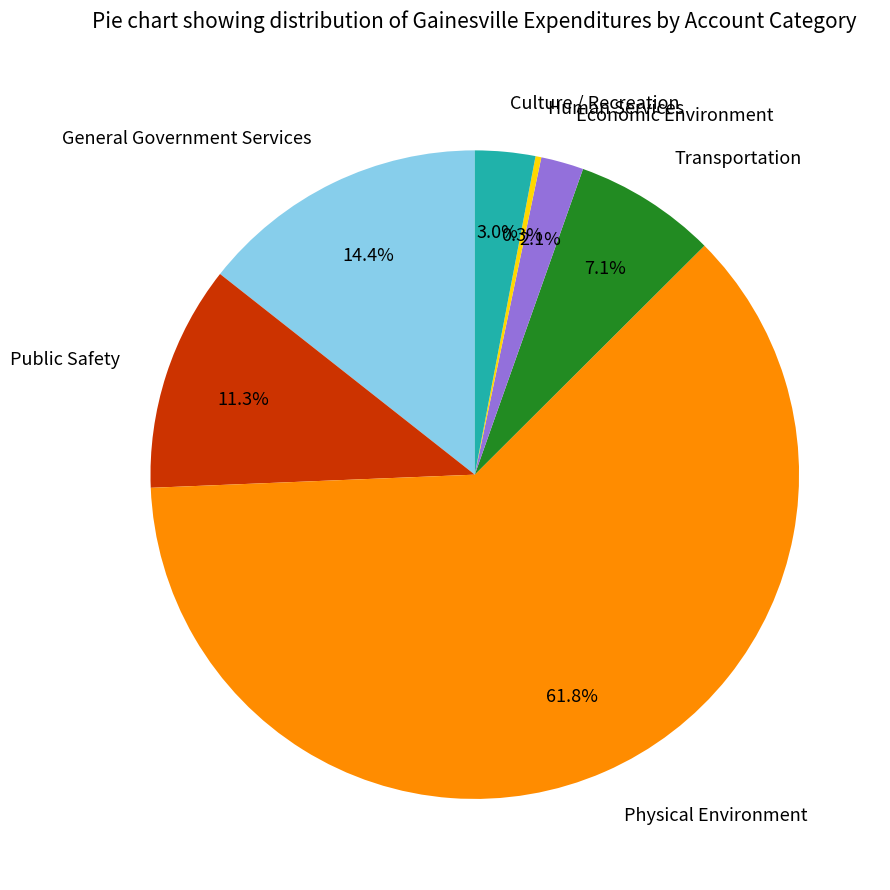

To the nearest percent, what is the average slice percentage?

14%